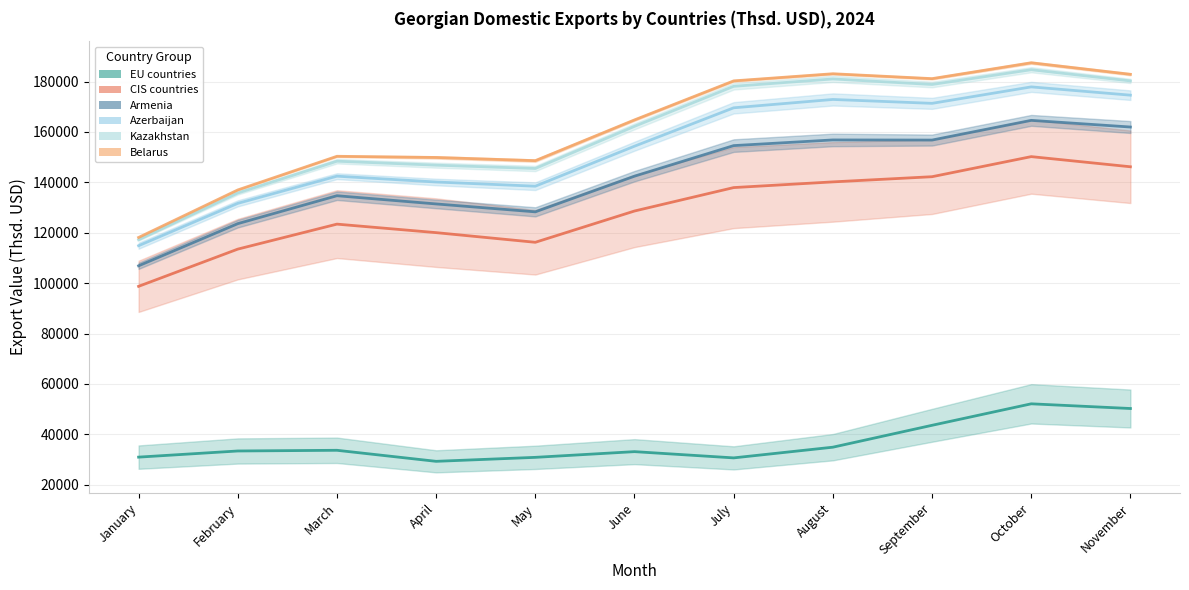

What is the total value across all series at March?

732944.4